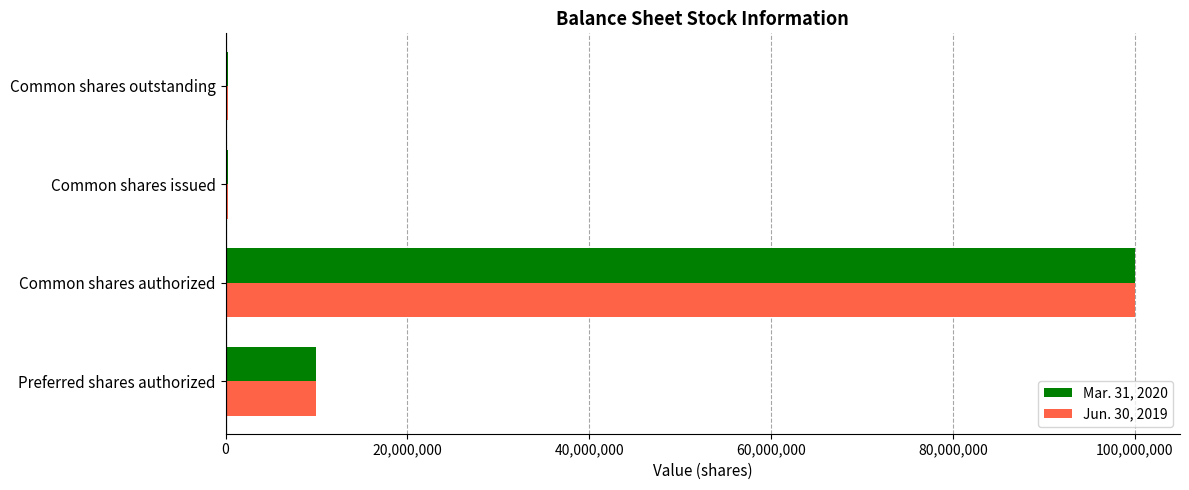

Is it true that Jun. 30, 2019 equals 51154453 at Common shares authorized?

False